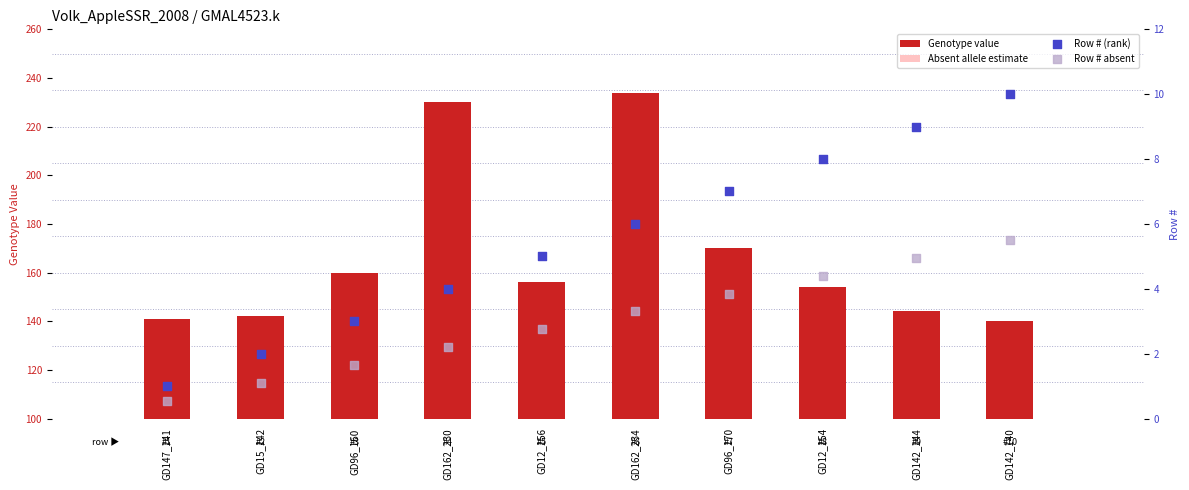

Which series has the largest total across all categories?

Genotype value